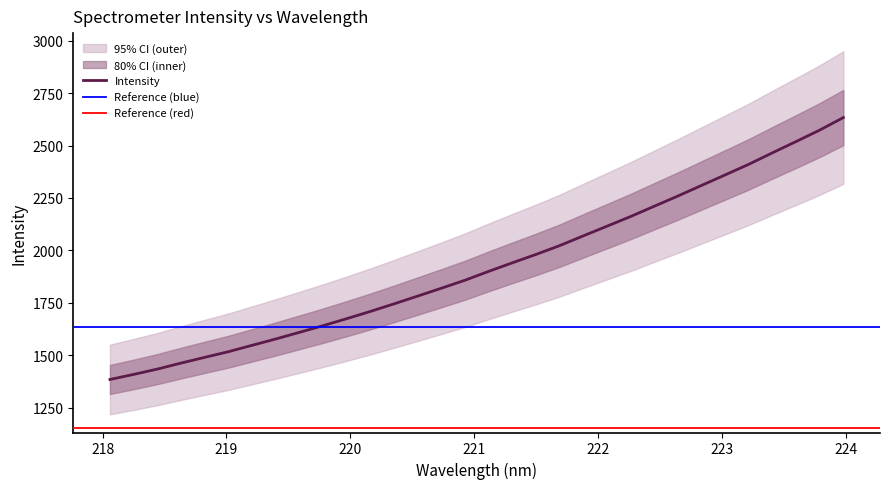

List the labels in order of value, largest first.

223.9802, 223.7895, 223.5987, 223.408, 223.2172, 223.0264, 222.8355, 222.6447, 222.4538, 222.263, 222.0721, 221.8812, 221.6902, 221.4993, 221.3083, 221.1174, 220.9264, 220.7354, 220.5444, 220.3533, 220.1623, 219.9712, 219.7801, 219.589, 219.3979, 219.2067, 219.0156, 218.8244, 218.6332, 218.442, 218.2508, 218.0596